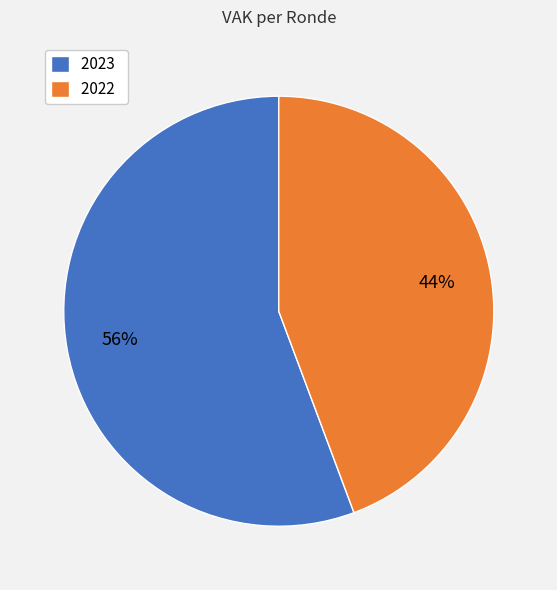

Do 2022 and 2023 together represent more than half of the pie?

Yes